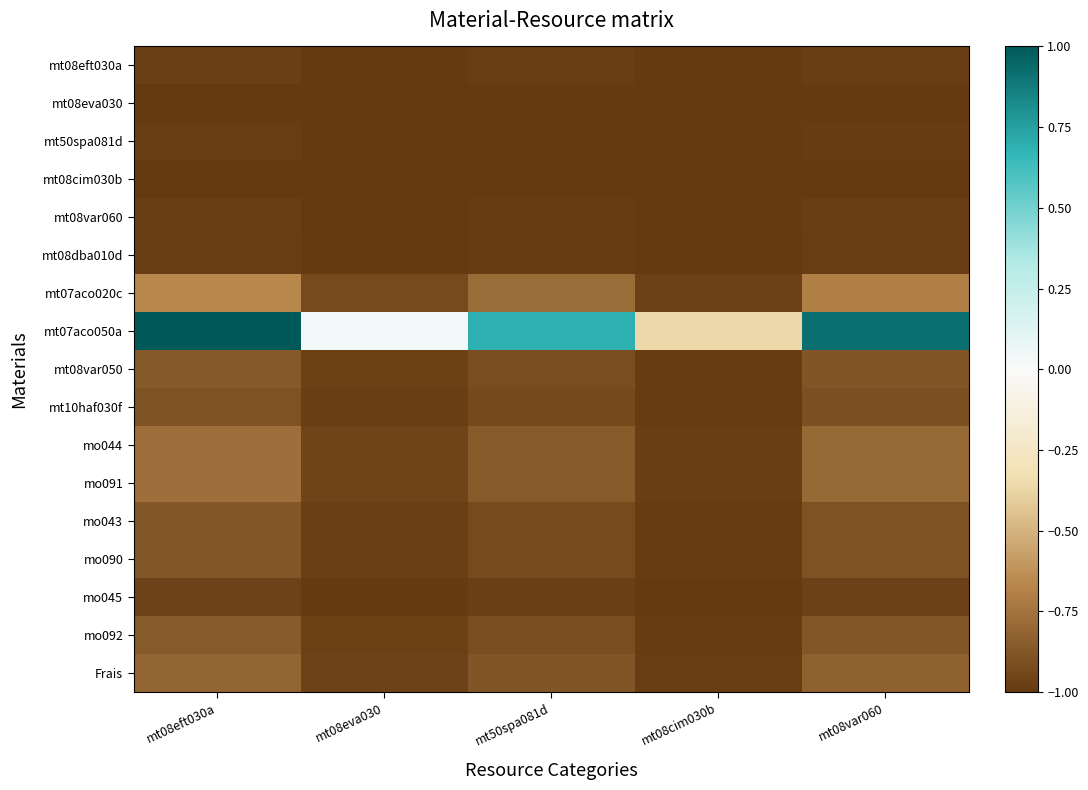

Which series has the largest range (max minus min)?

mt07aco050a